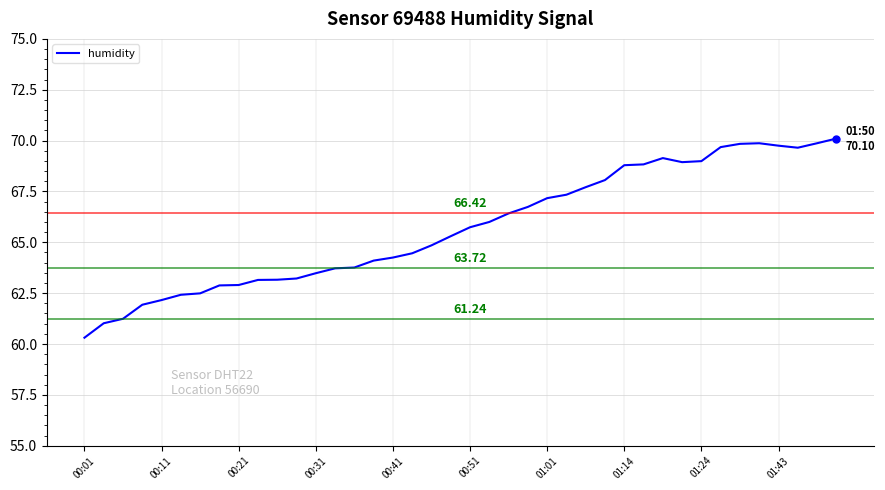

How many values are below 65?

19